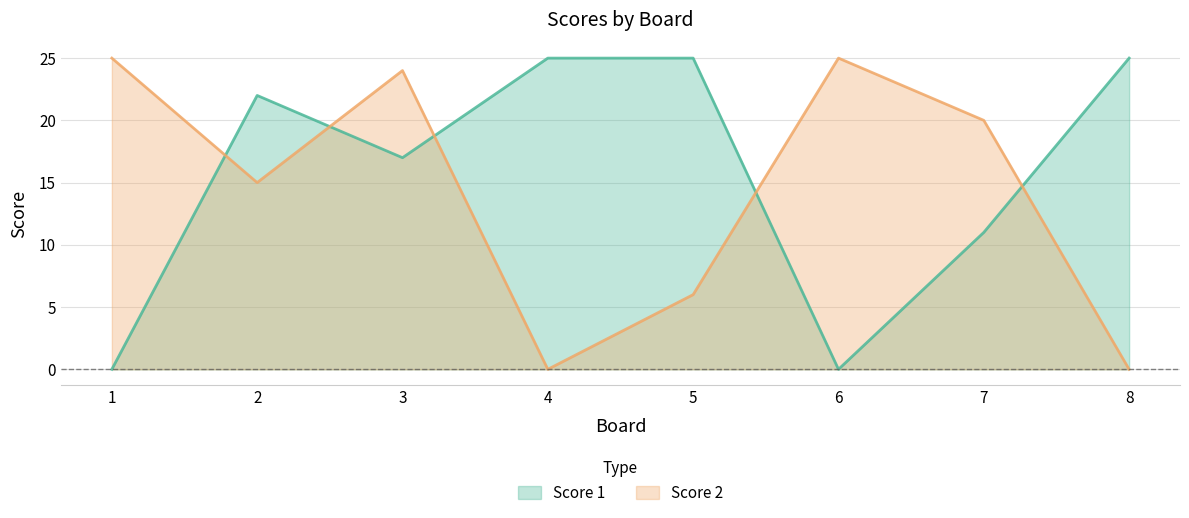

What is the difference between the Score 1 values at 1 and 8?

25